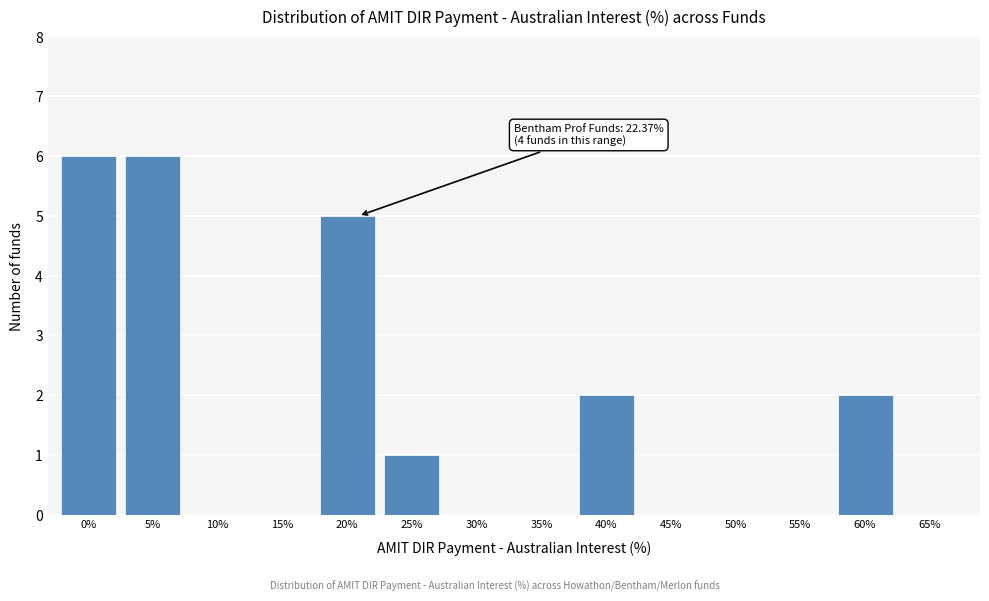

Reading left to right, extract all data points from this chart.

0%=6	5%=6	10%=0	15%=0	20%=5	25%=1	30%=0	35%=0	40%=2	45%=0	50%=0	55%=0	60%=2	65%=0